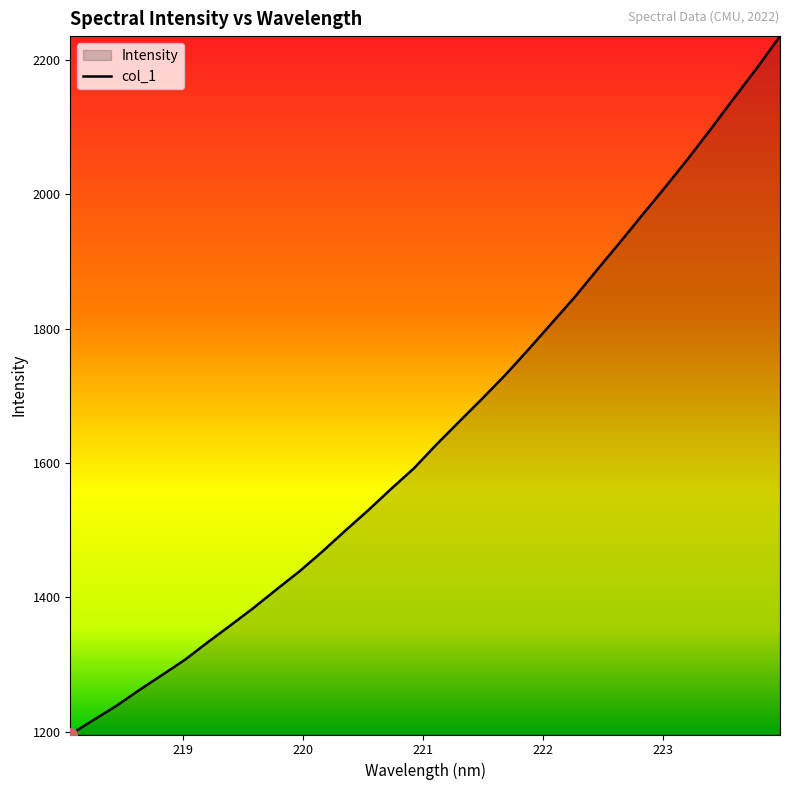

What is the value of the 21st point from the left?

1768.8